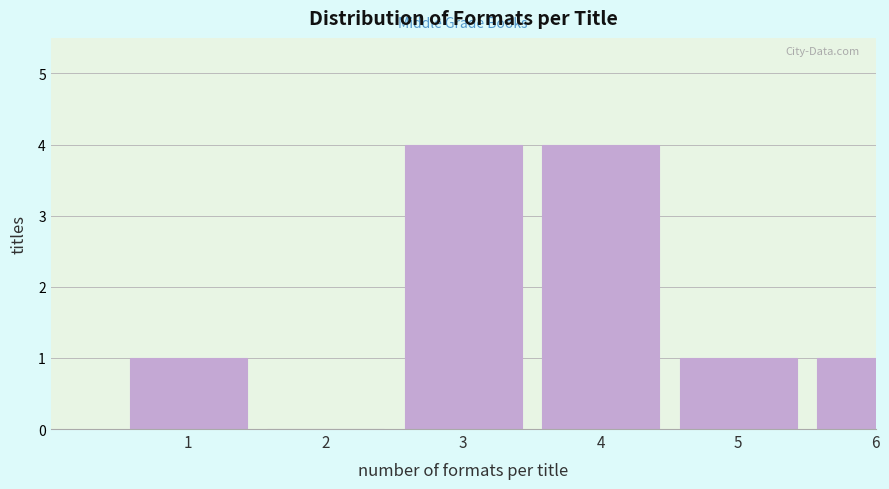

Reading left to right, extract all data points from this chart.

1=1	2=0	3=4	4=4	5=1	6=1